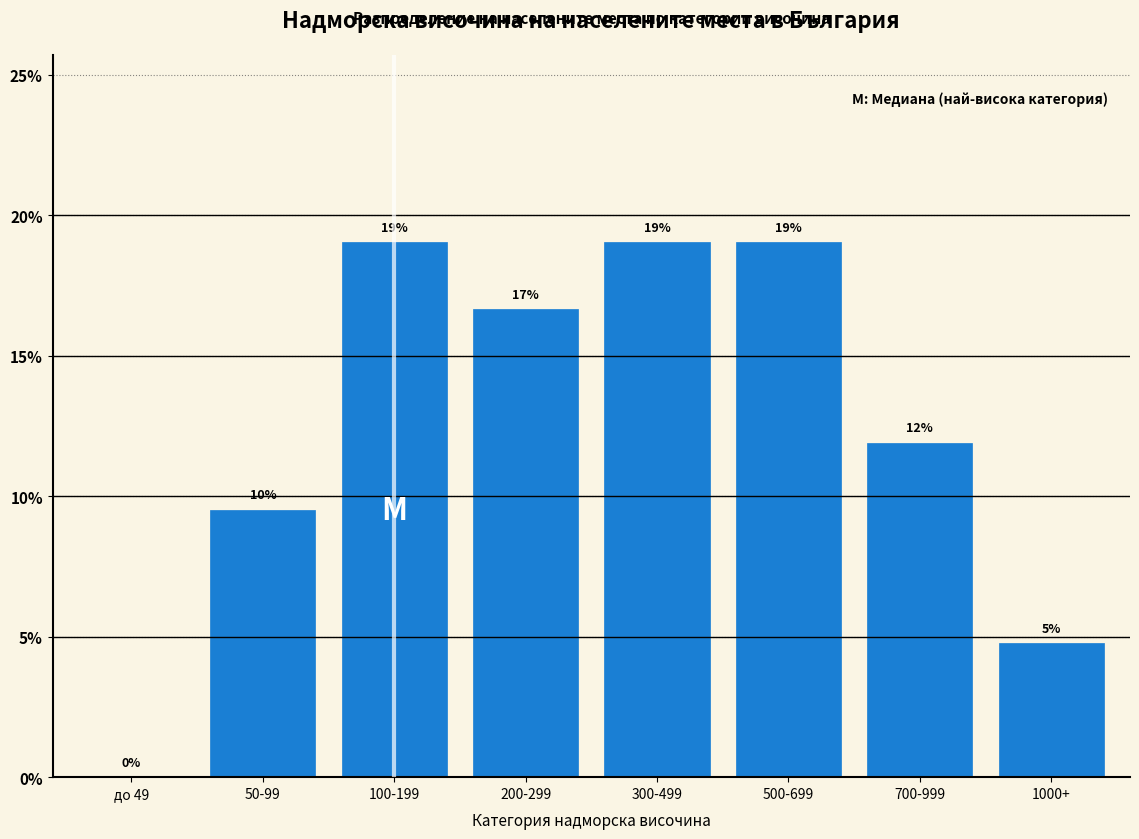

Between 200-299 and до 49, which is larger?

200-299